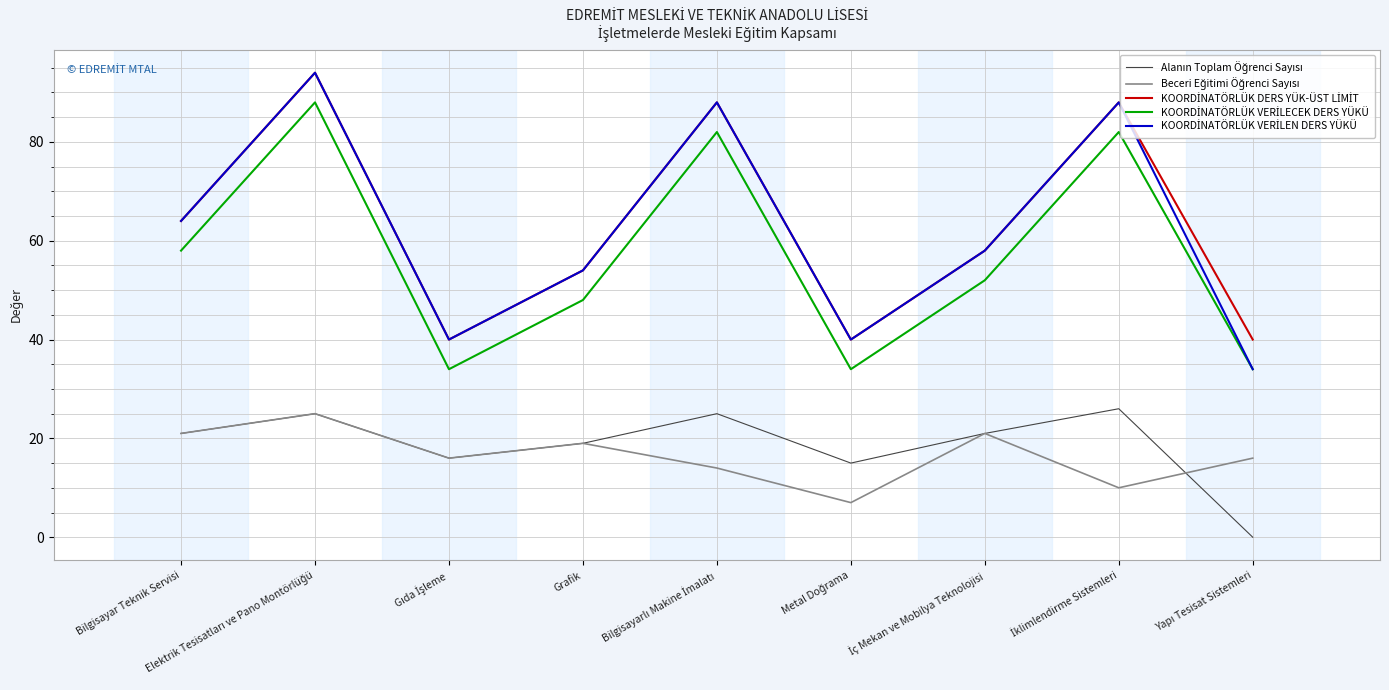

What is the difference between the highest and lowest values at Bilgisayar Teknik Servisi?

43